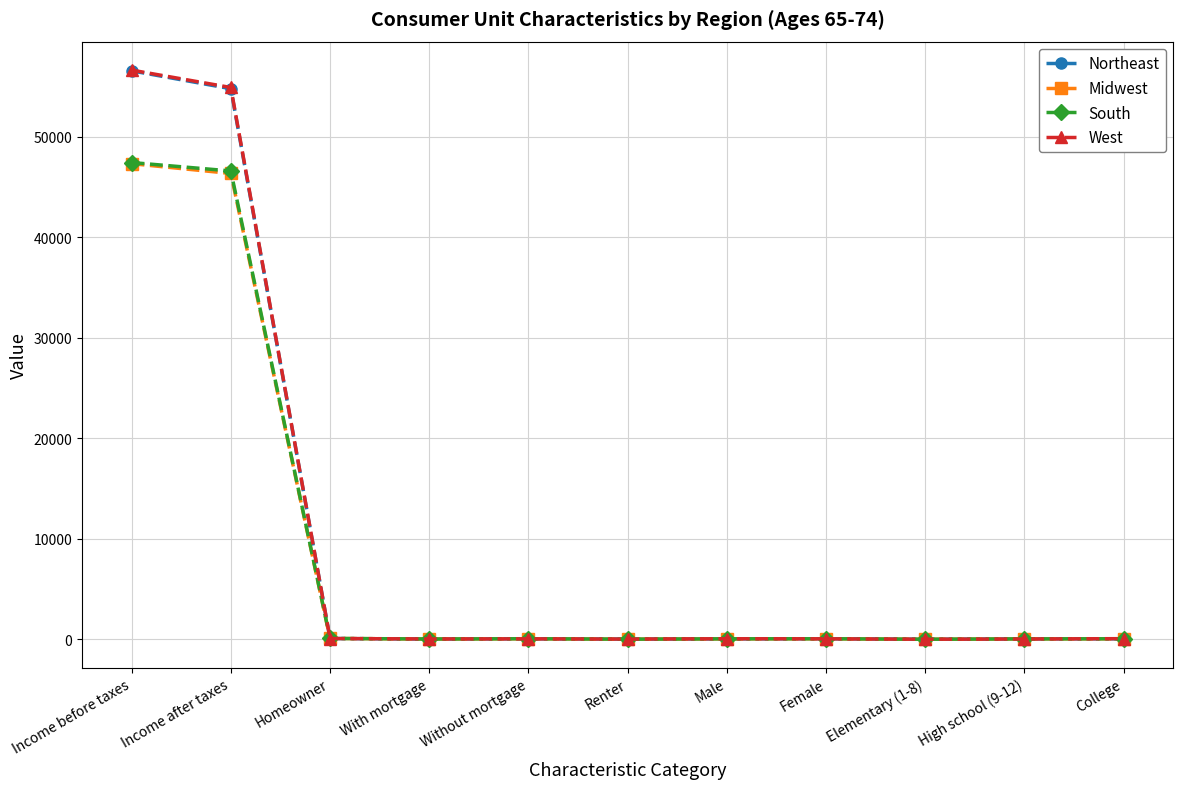

What is the difference between the highest and lowest values at Renter?

10